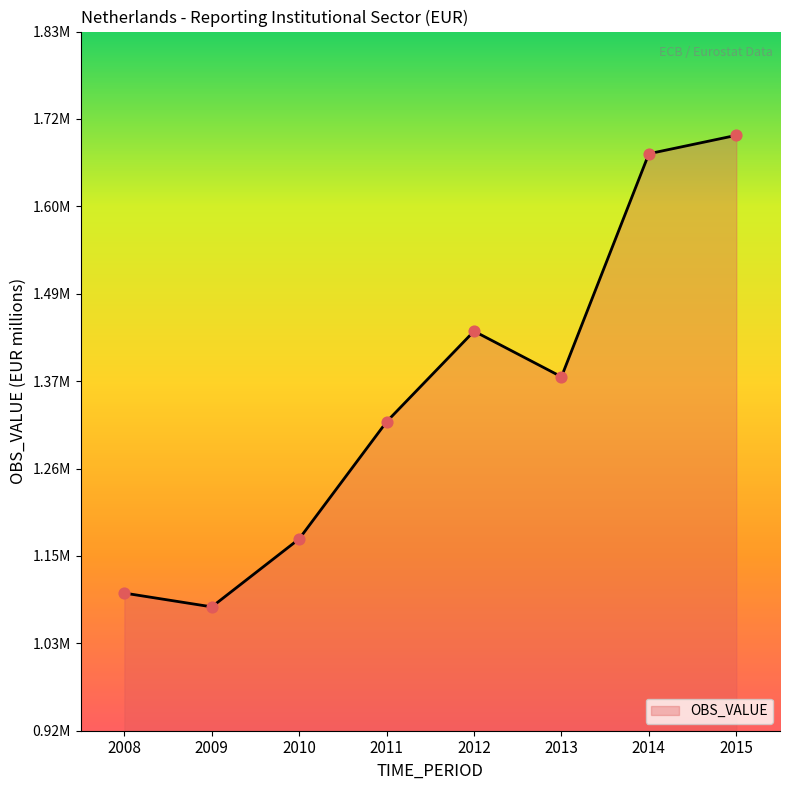

Which has a higher value, 2012 or 2010?

2012